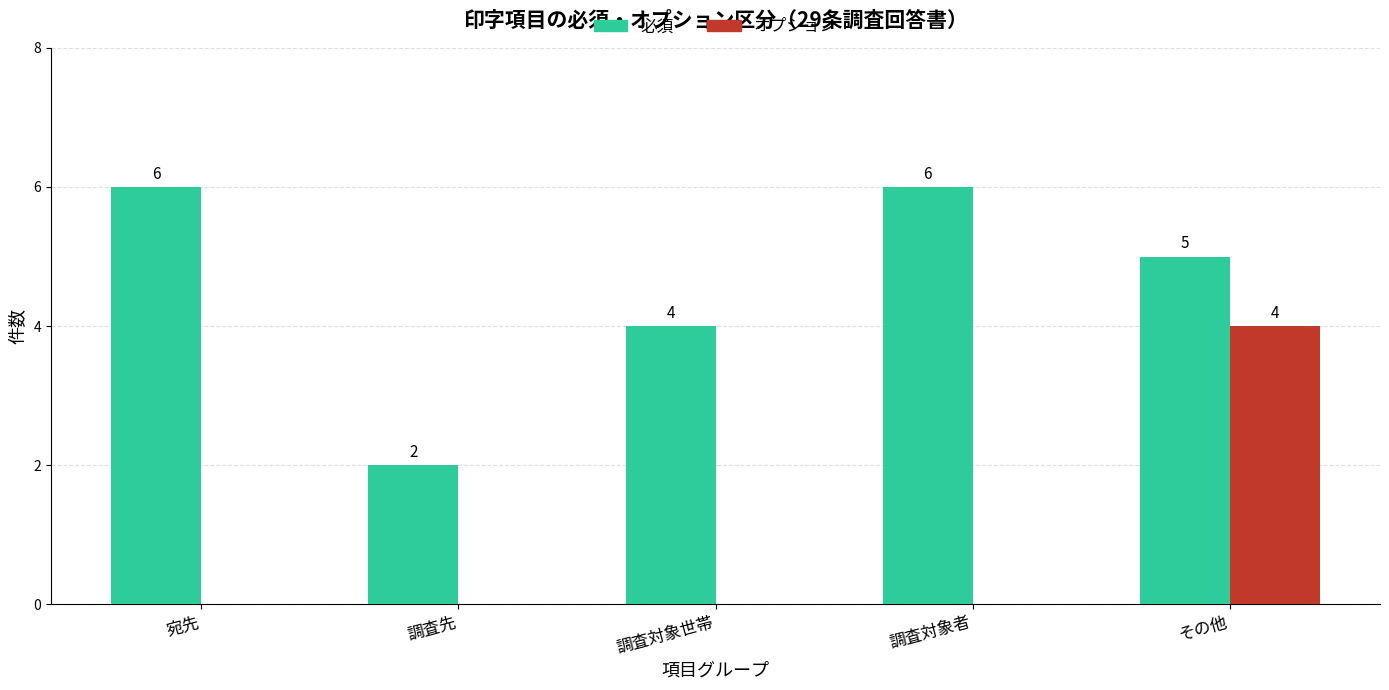

Which series has the largest total across all categories?

必須